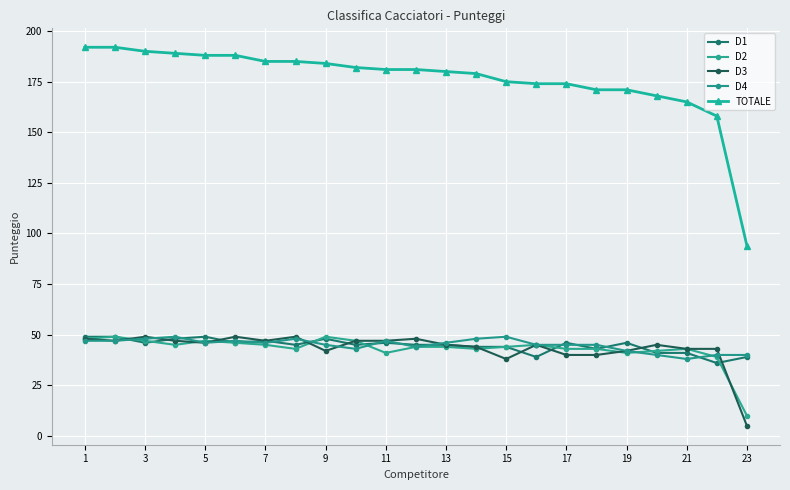

After their last crossing, which series has the higher values: D1 or D3?

D1